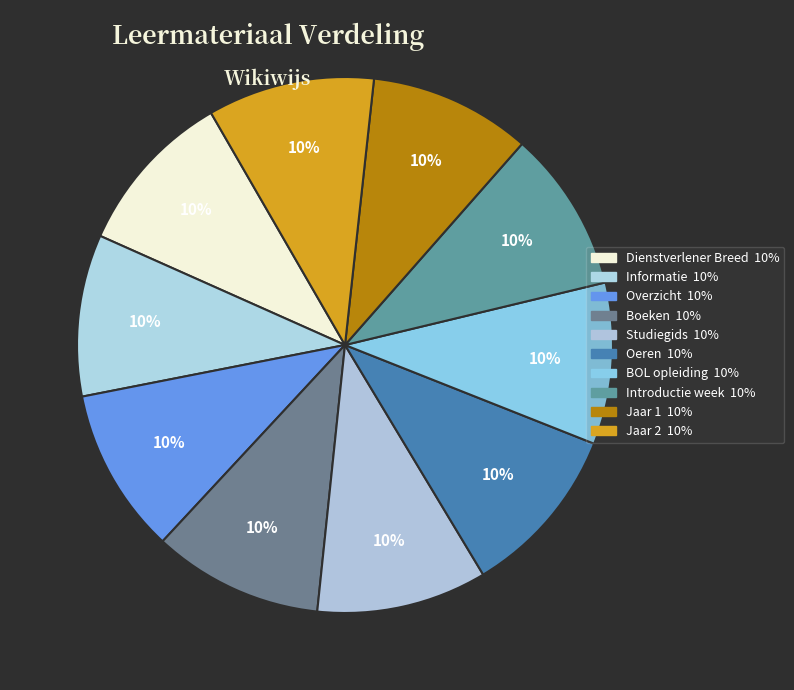

To the nearest percent, what portion does Informatie represent?

10%